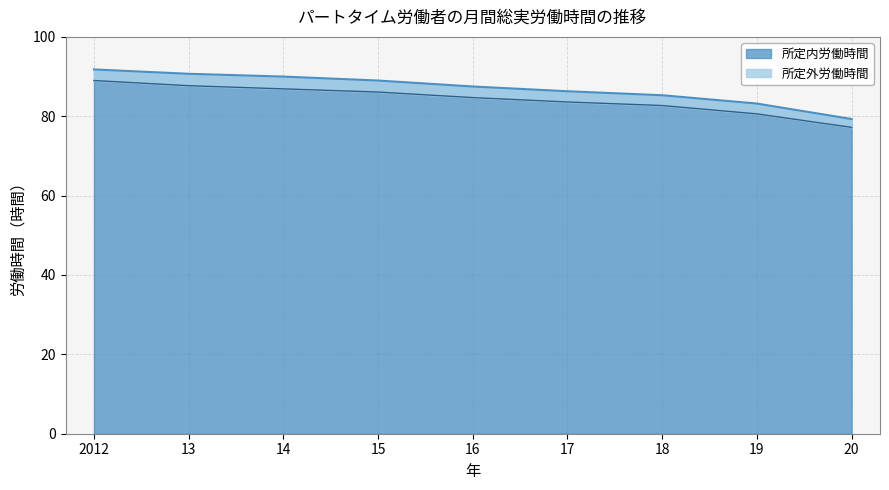

Count the number of categories in the chart.

9